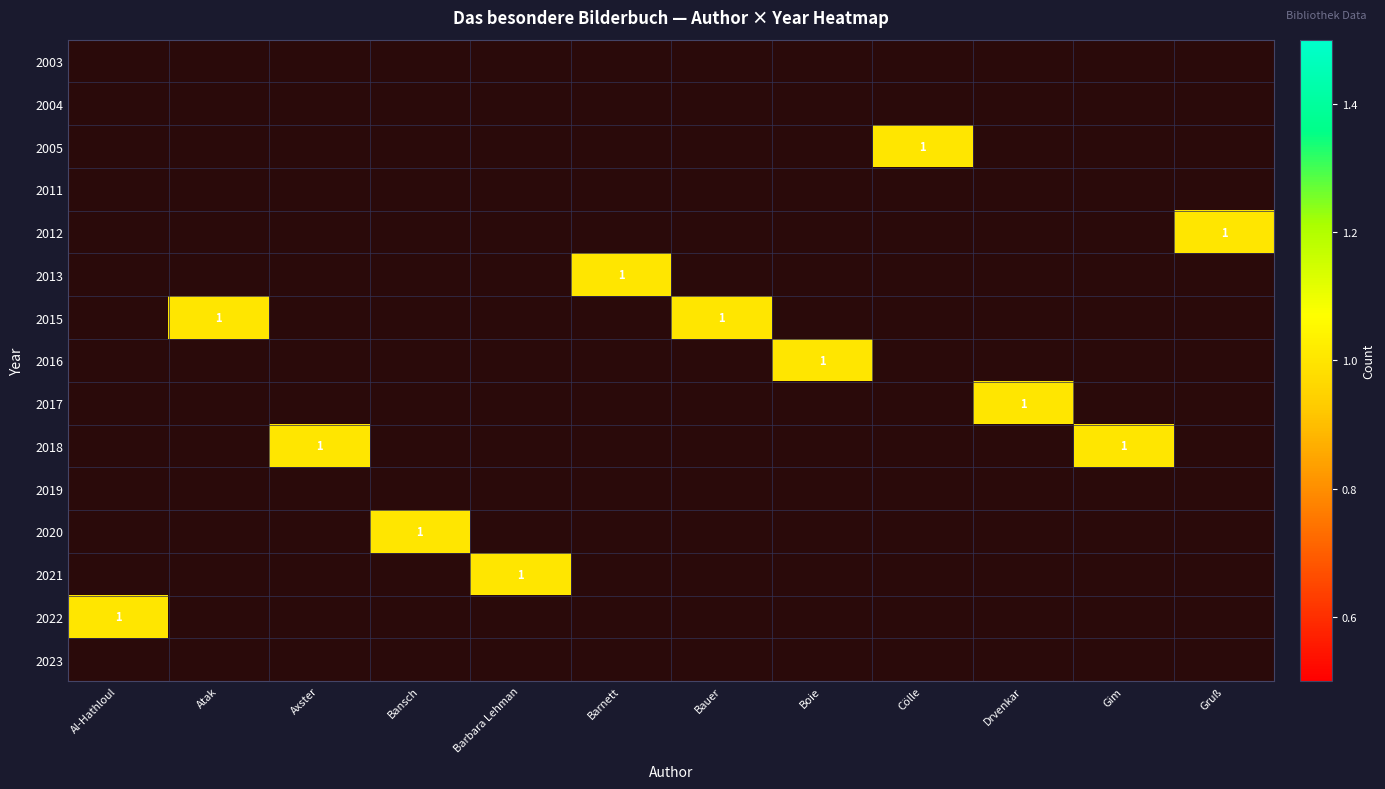

Rank the series by their maximum value, from lowest to highest.

2003, 2004, 2005, 2011, 2012, 2013, 2015, 2016, 2017, 2018, 2019, 2020, 2021, 2022, 2023